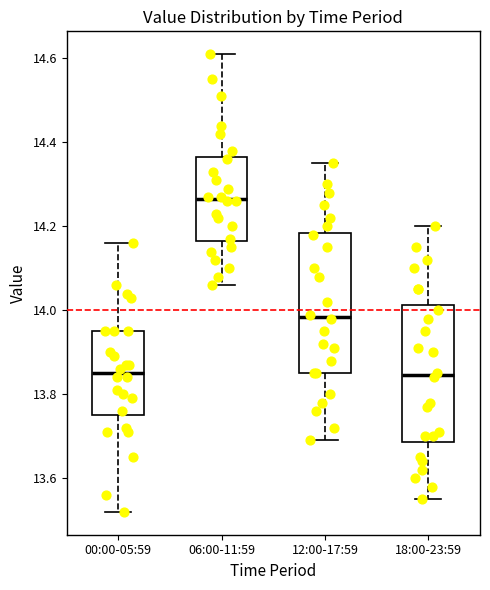

Where does the median line of the box for 06:00-11:59 sit on the y-axis? The values are not printed on the chart, so give them approximately, as read against the axis.

14.26